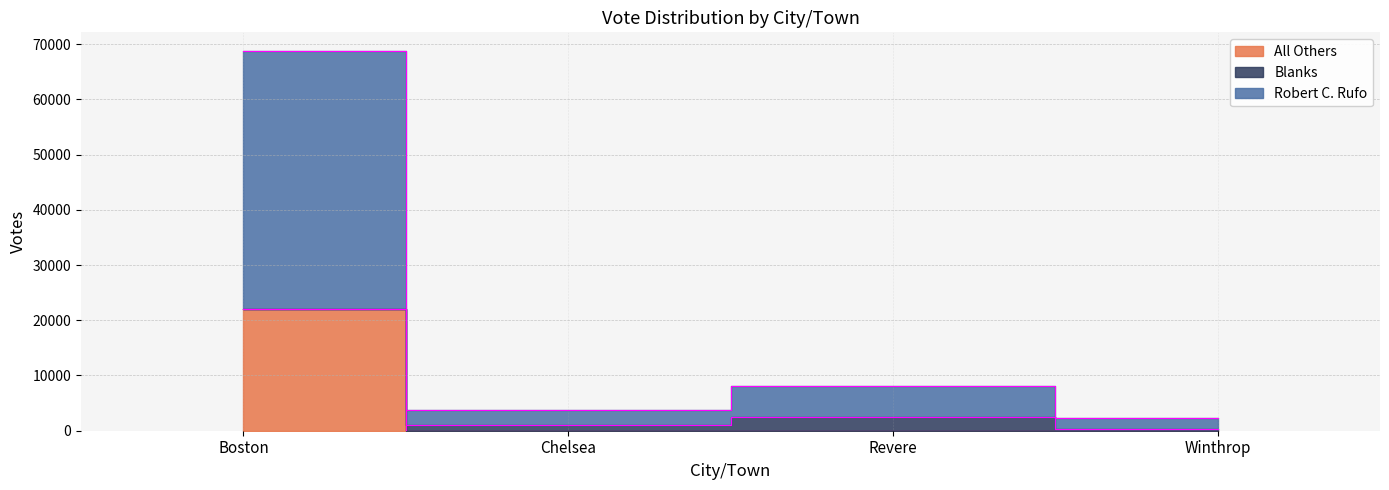

What is the lowest value of the Robert C. Rufo series?

2255